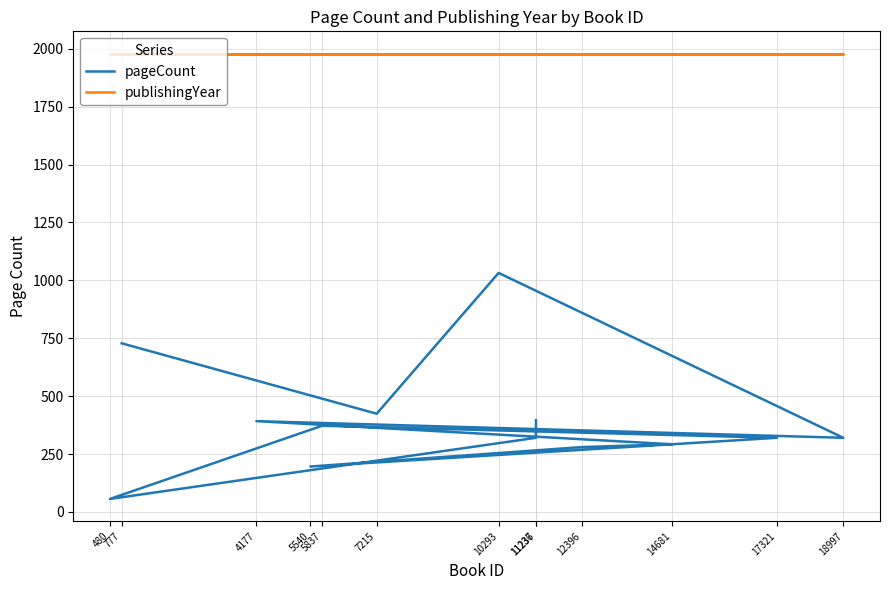

True or false: pageCount and publishingYear cross at least once.

False